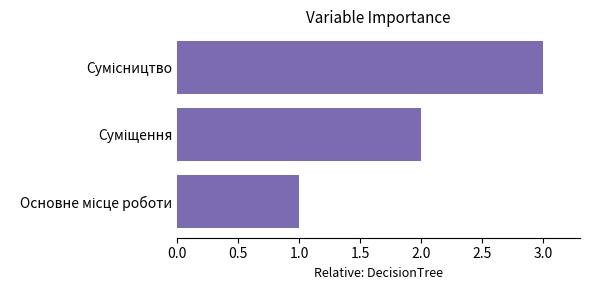

How many distinct data groups are displayed?

1